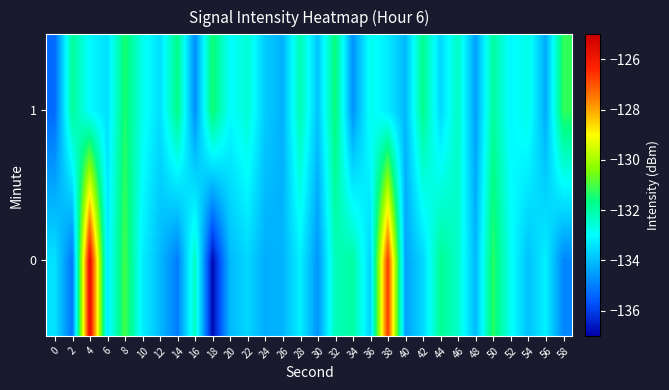

Reading left to right, what are all the values shown in this chart?

0: 0=-133.4	2=-135.2	4=-125.6	6=-133.3	8=-131.0	10=-133.2	12=-134.1	14=-135.0	16=-132.3	18=-136.8	20=-134.1	22=-133.6	24=-134.3	26=-134.2	28=-133.2	30=-134.6	32=-132.2	34=-132.0	36=-133.7	38=-126.6	40=-134.4	42=-133.6	44=-131.8	46=-132.4	48=-134.1	50=-131.3	52=-132.9	54=-134.0	56=-133.2	58=-134.9
1: 0=-135.4	2=-131.8	4=-133.0	6=-133.5	8=-131.4	10=-132.8	12=-133.5	14=-131.6	16=-134.8	18=-131.4	20=-133.0	22=-132.5	24=-133.8	26=-134.2	28=-132.1	30=-133.9	32=-131.5	34=-134.7	36=-132.8	38=-133.3	40=-134.1	42=-131.7	44=-133.6	46=-132.3	48=-134.5	50=-131.9	52=-133.1	54=-132.7	56=-134.3	58=-131.2